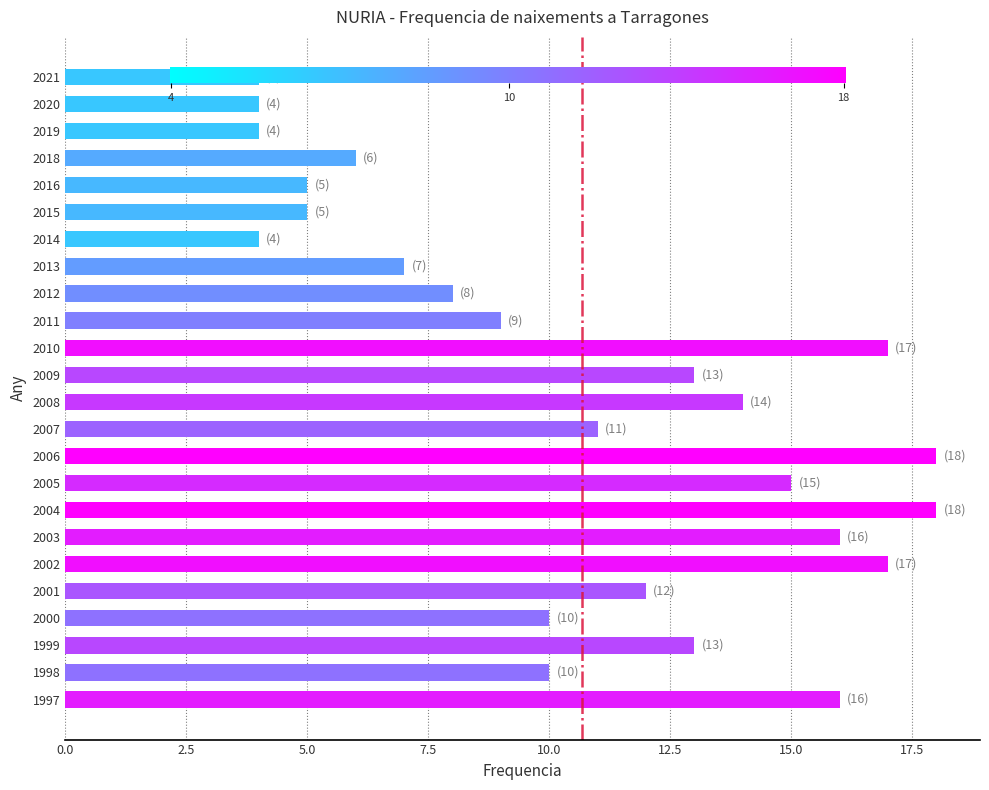

Are the bars grouped side by side (vs. stacked)?

No